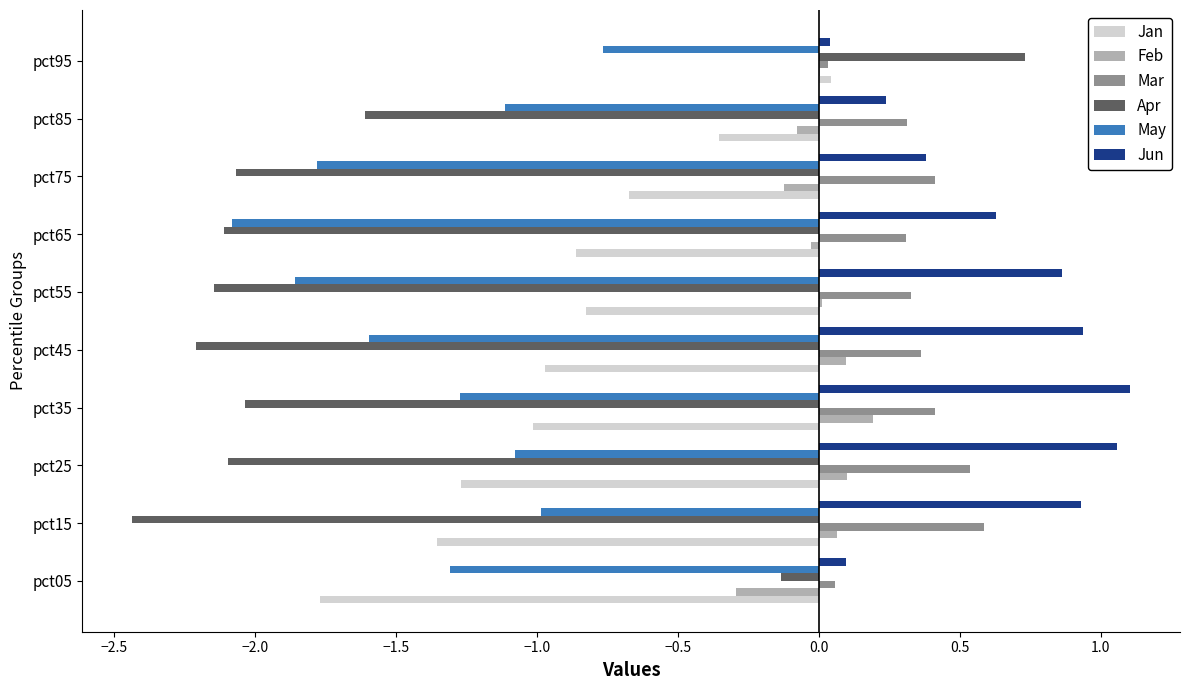

What is the average value of the Jun series?

0.6